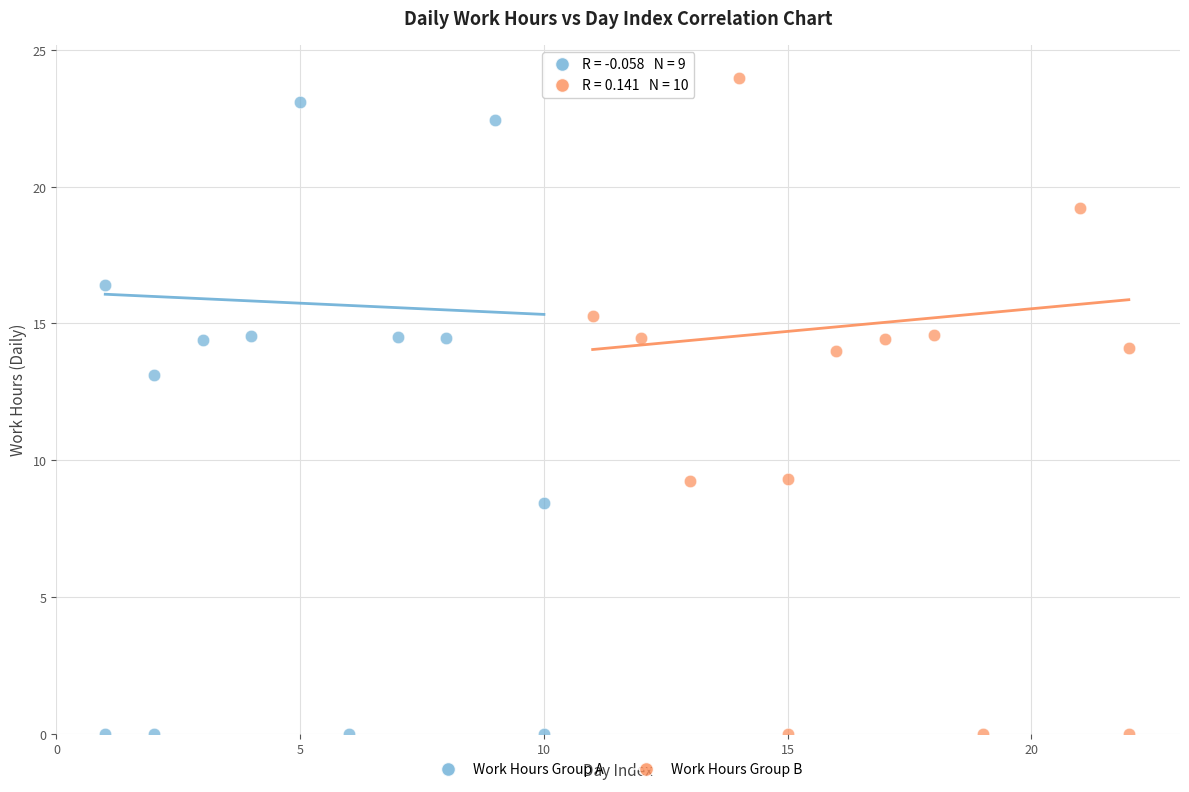

What are all the series names shown in the legend?

Work Hours Group A, Work Hours Group B